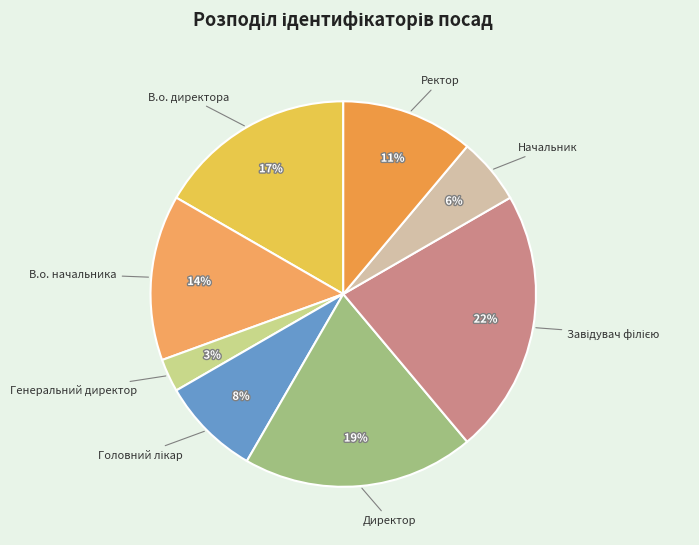

Do Директор and Начальник together represent more than half of the pie?

No